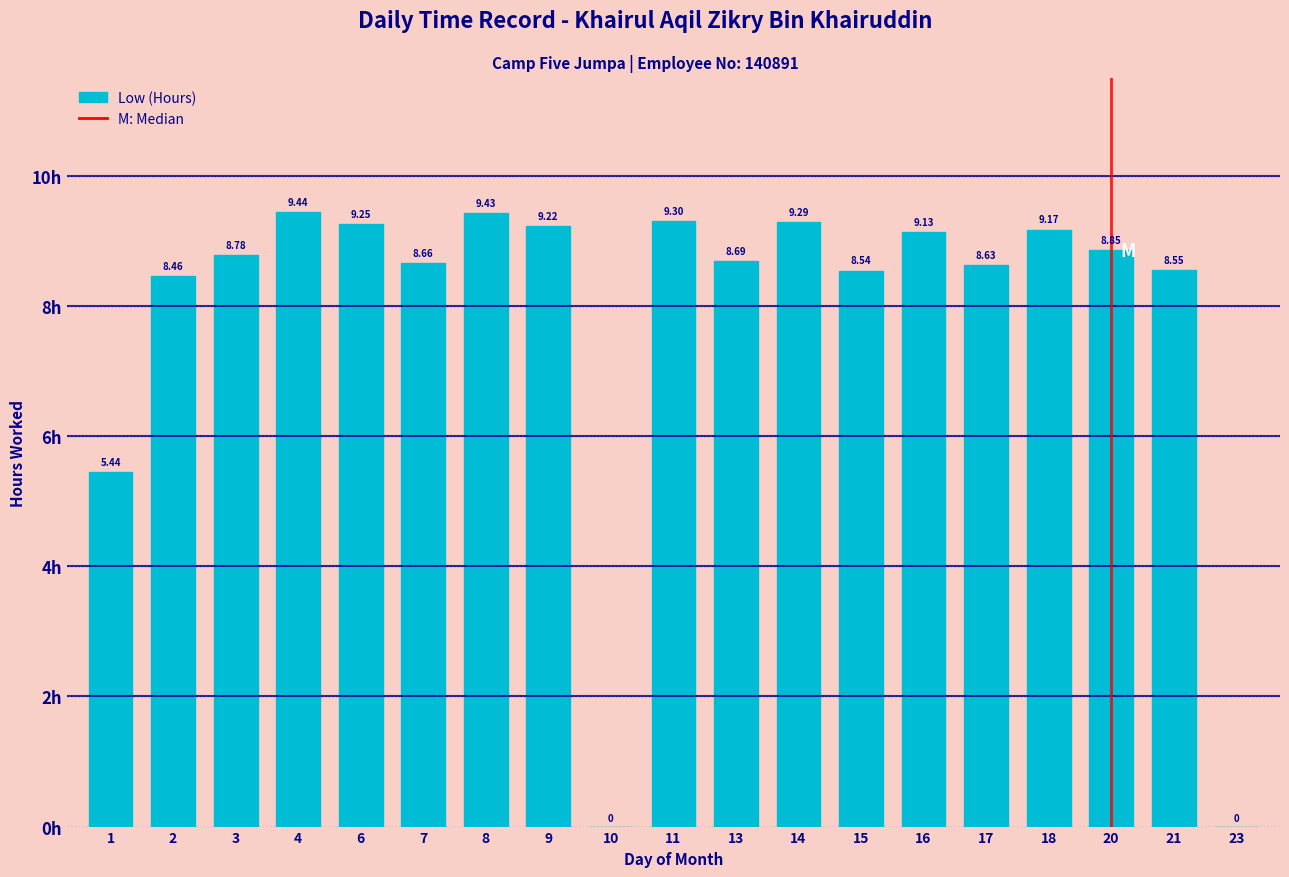

Which has a higher value, 16 or 9?

9